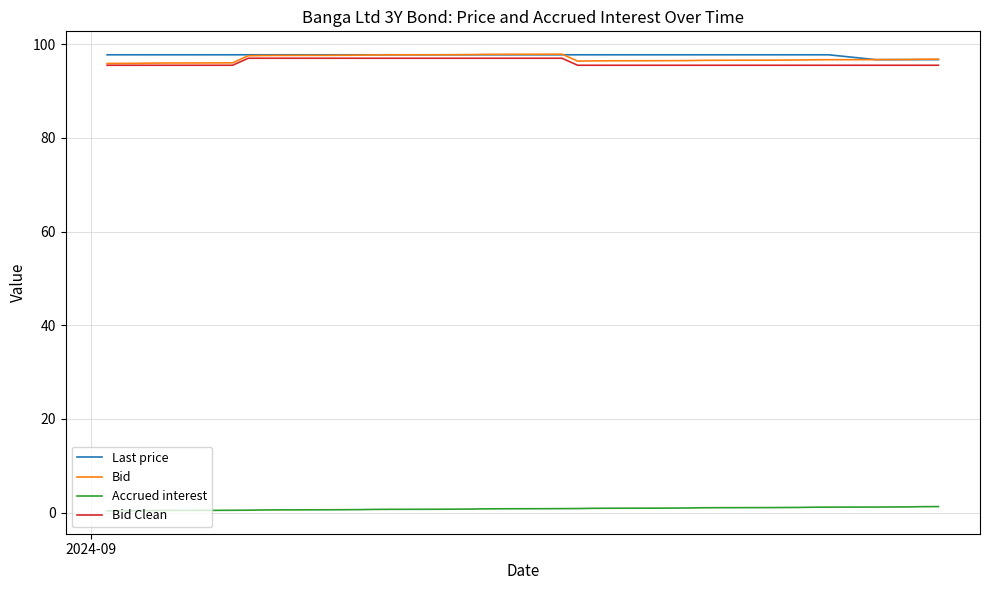

True or false: Last price and Accrued interest intersect in this chart.

False